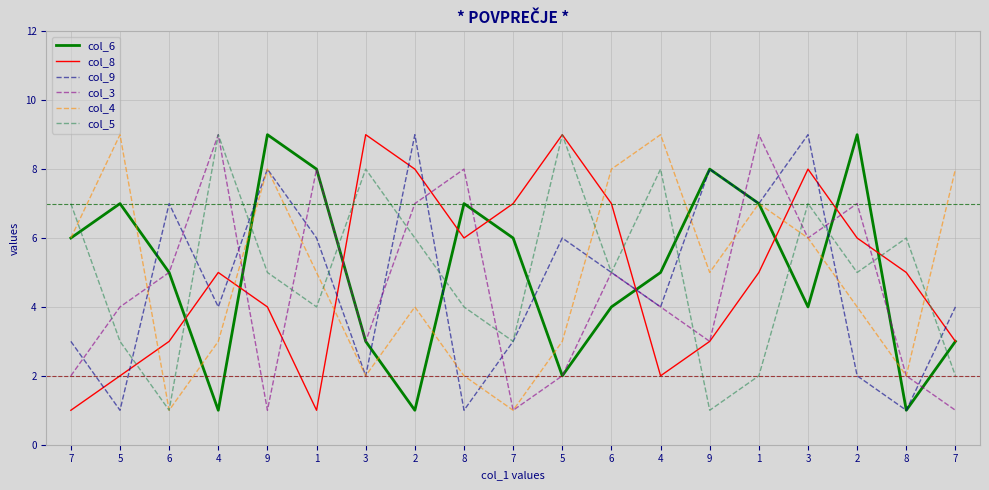

What are all the series names shown in the legend?

col_6, col_8, col_9, col_3, col_4, col_5